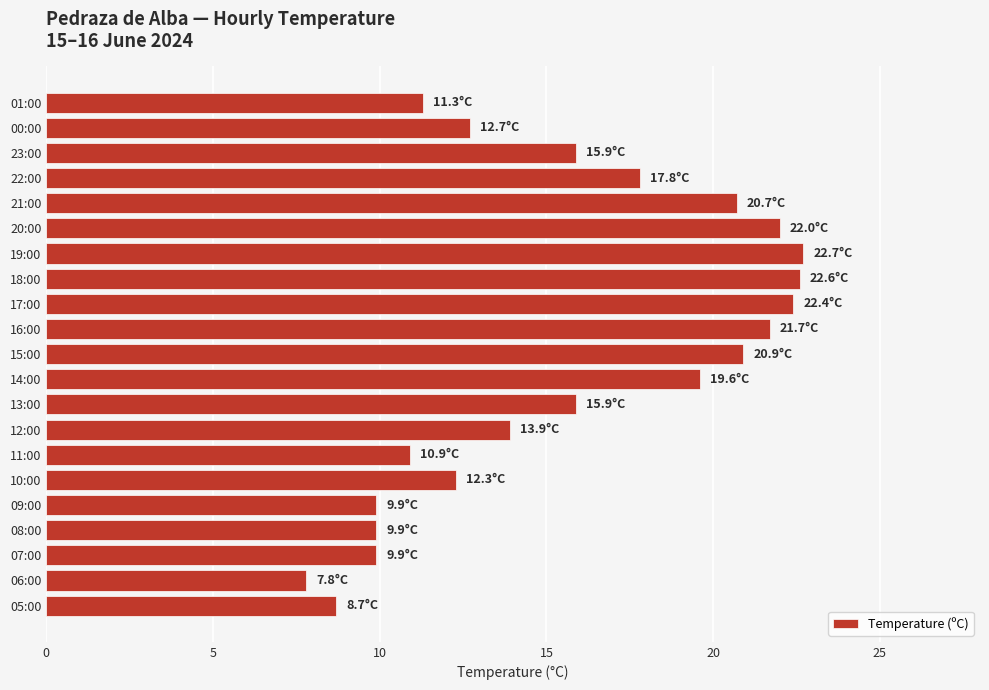

Between 13:00 and 08:00, which is larger?

13:00